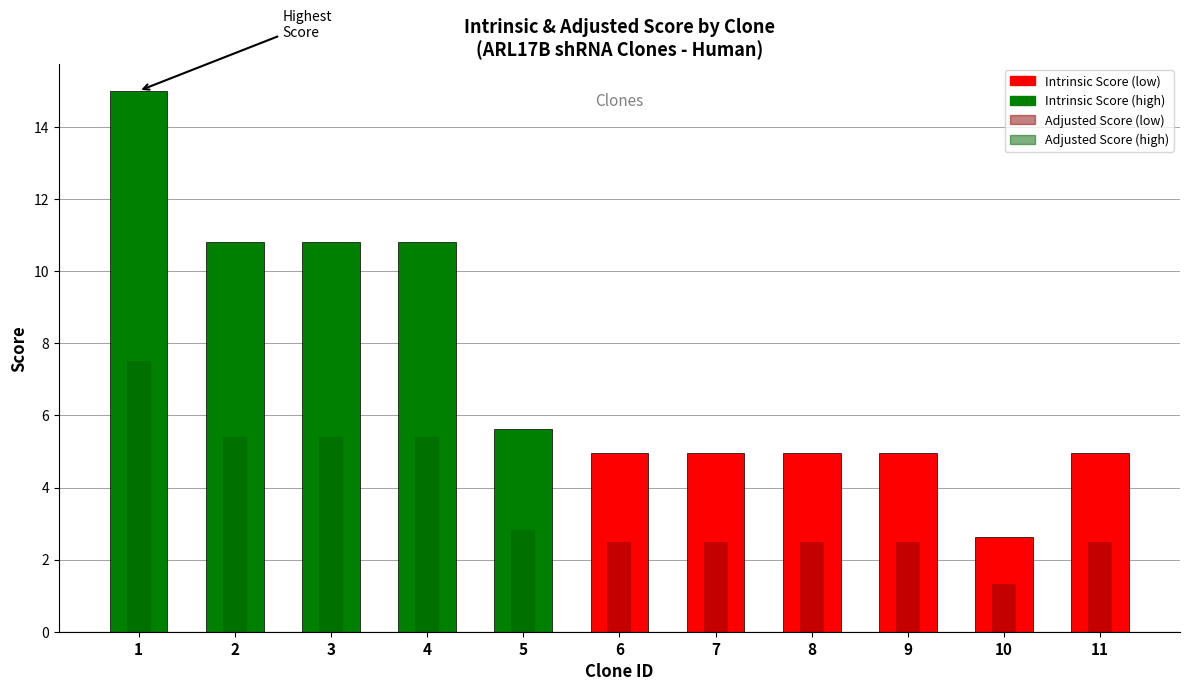

The value of Adjusted Score at 2 is 5.4. True or false?

True